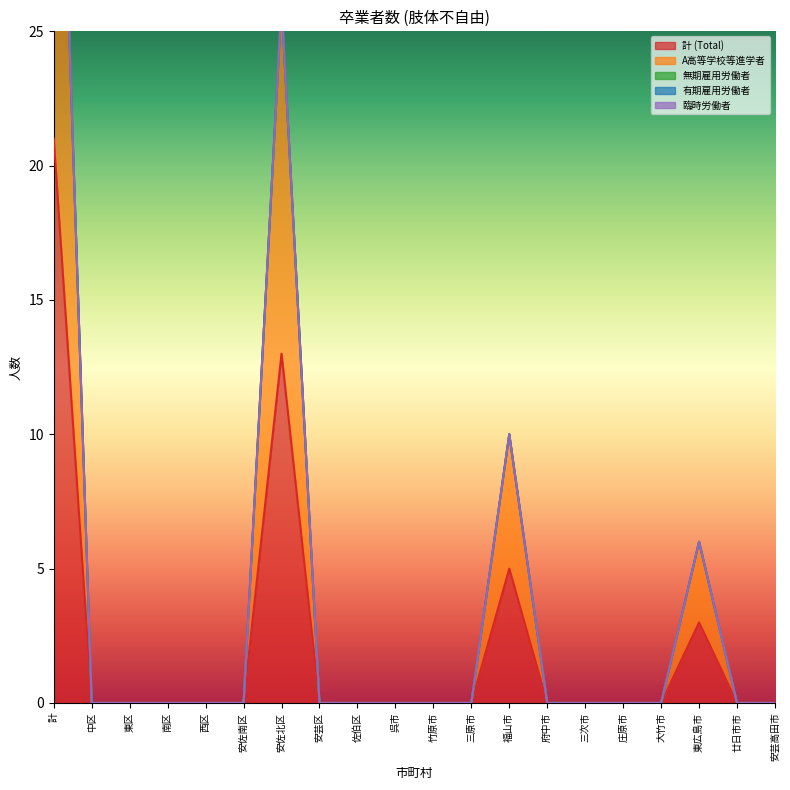

True or false: 臨時労働者 and 無期雇用労働者 cross at least once.

False